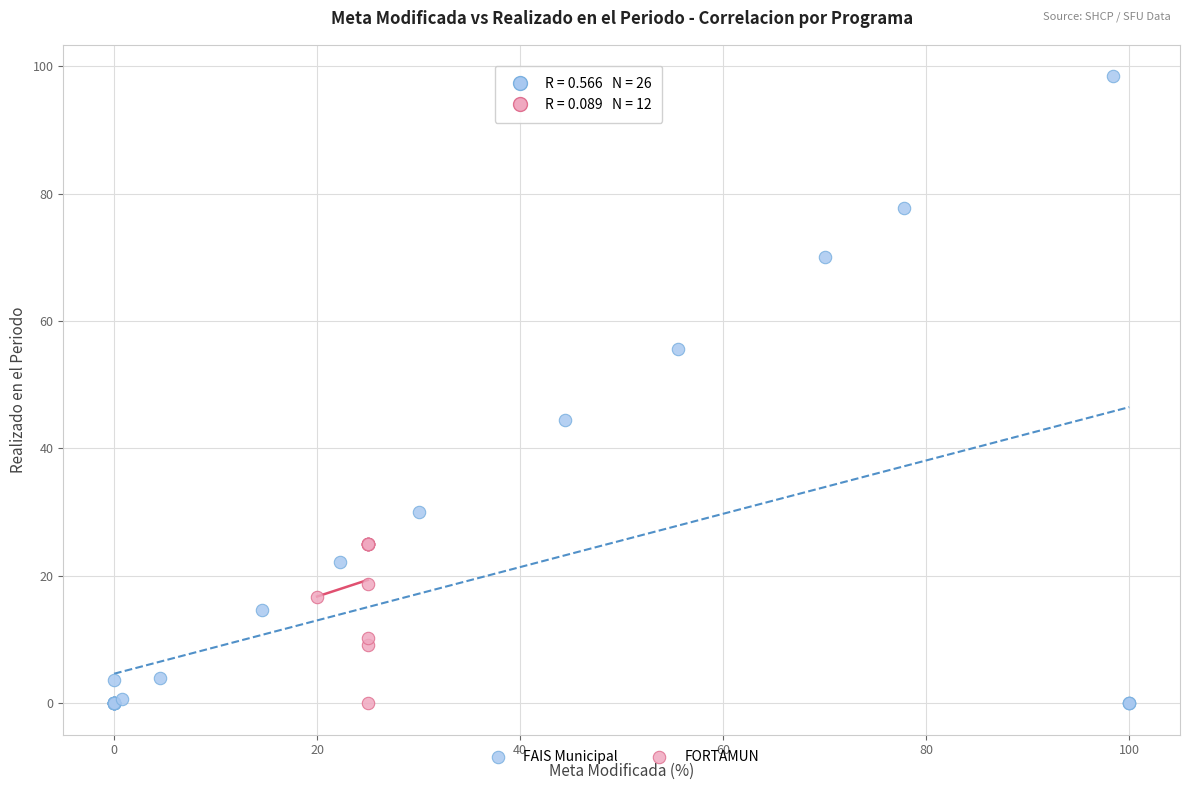

Which series contains the highest Y value?

FAIS Municipal